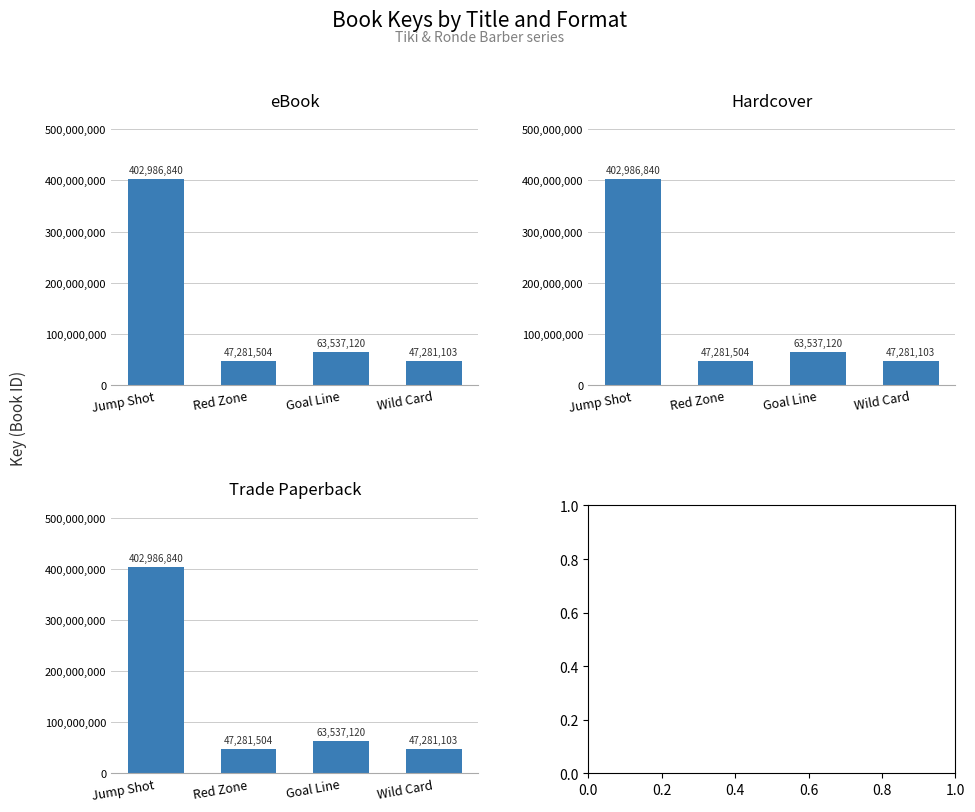

What is the label of the 1st bar from the left?

Jump Shot